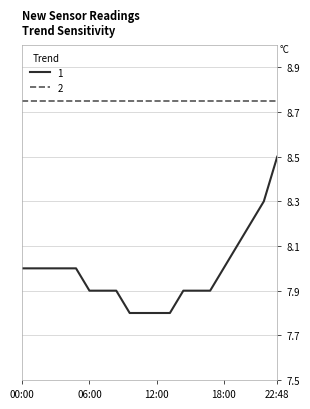

How many categories are shown in the chart?

20